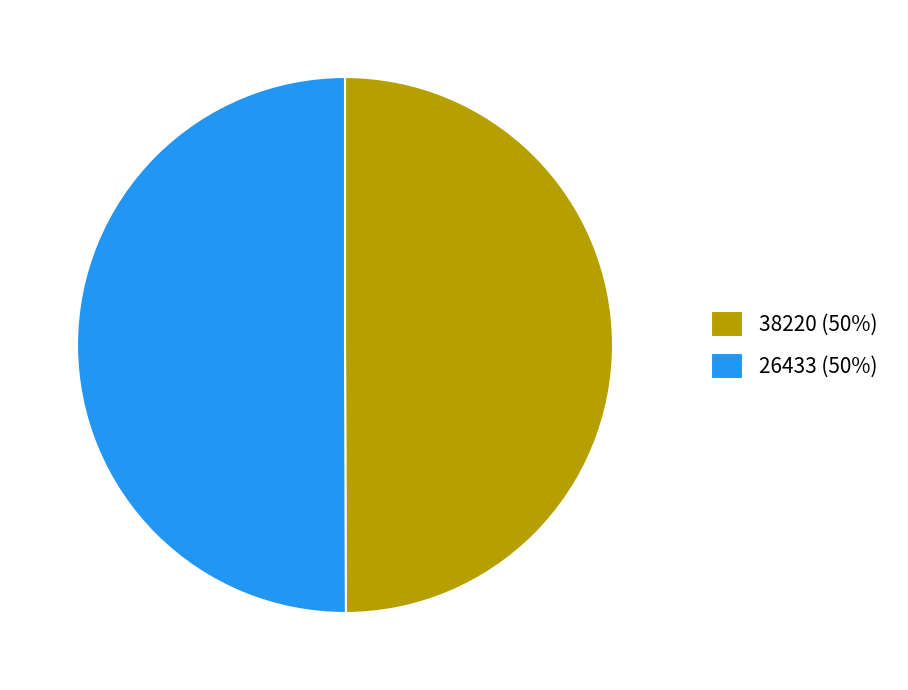

Approximately how many times larger is the value at 26433 (50%) compared to 38220 (50%)?

1.0